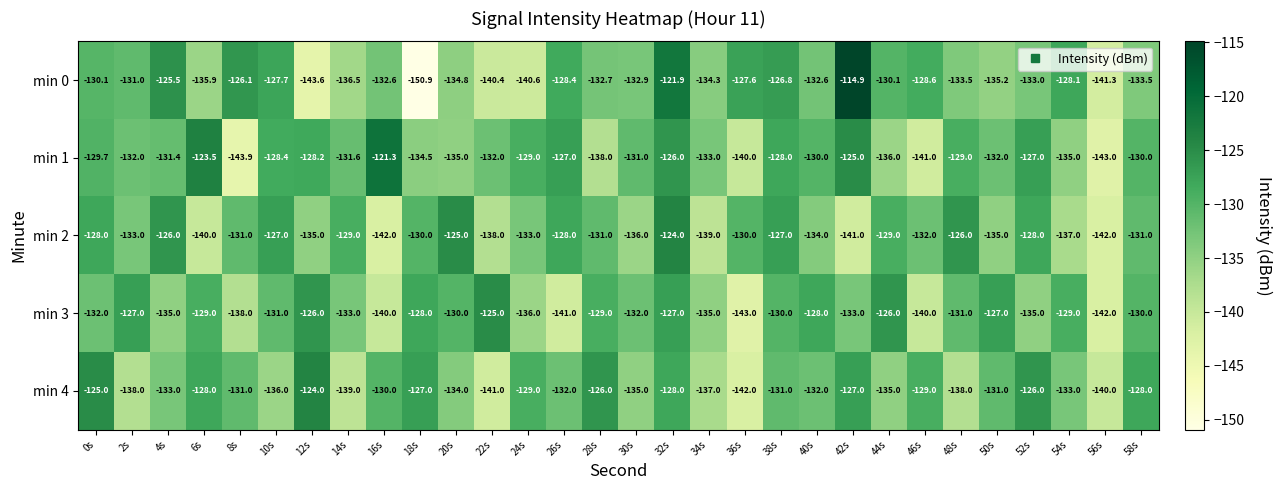

What is the spread (max minus min) of values at 46s?

12.4